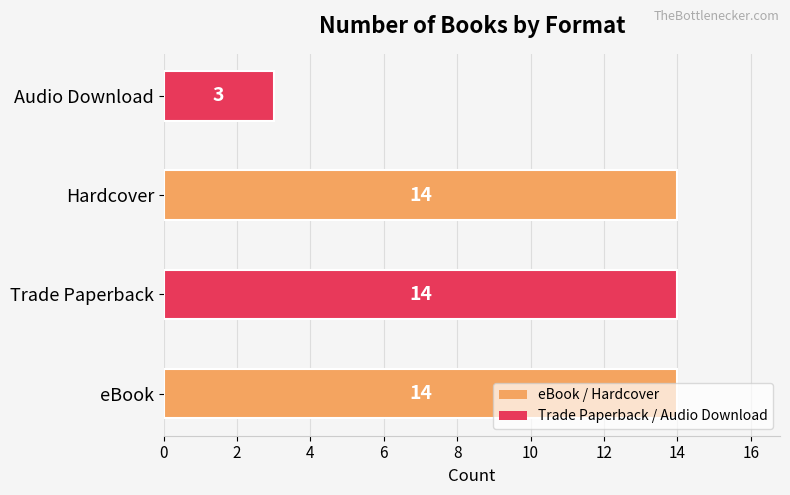

What is the sum of all values?

45